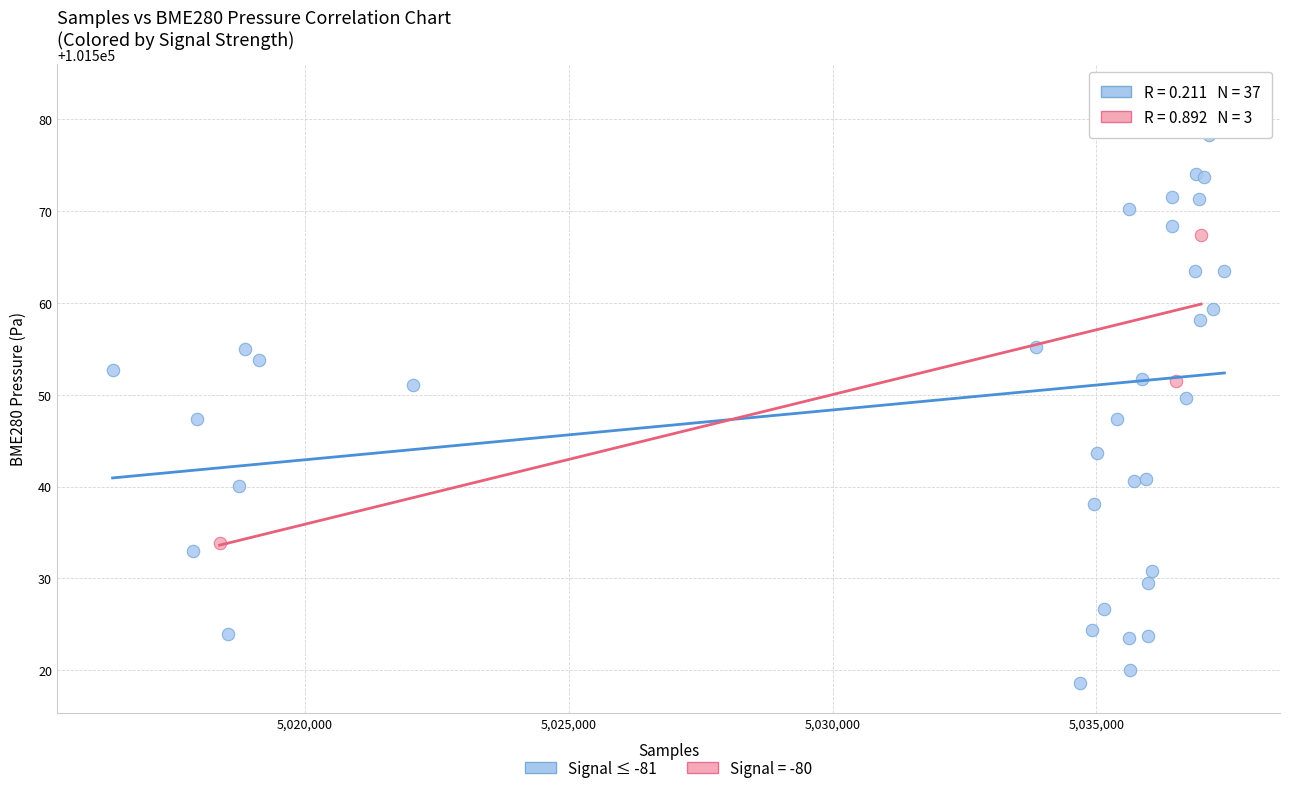

Which series has the largest Y range (max minus min)?

Signal ≤ -81